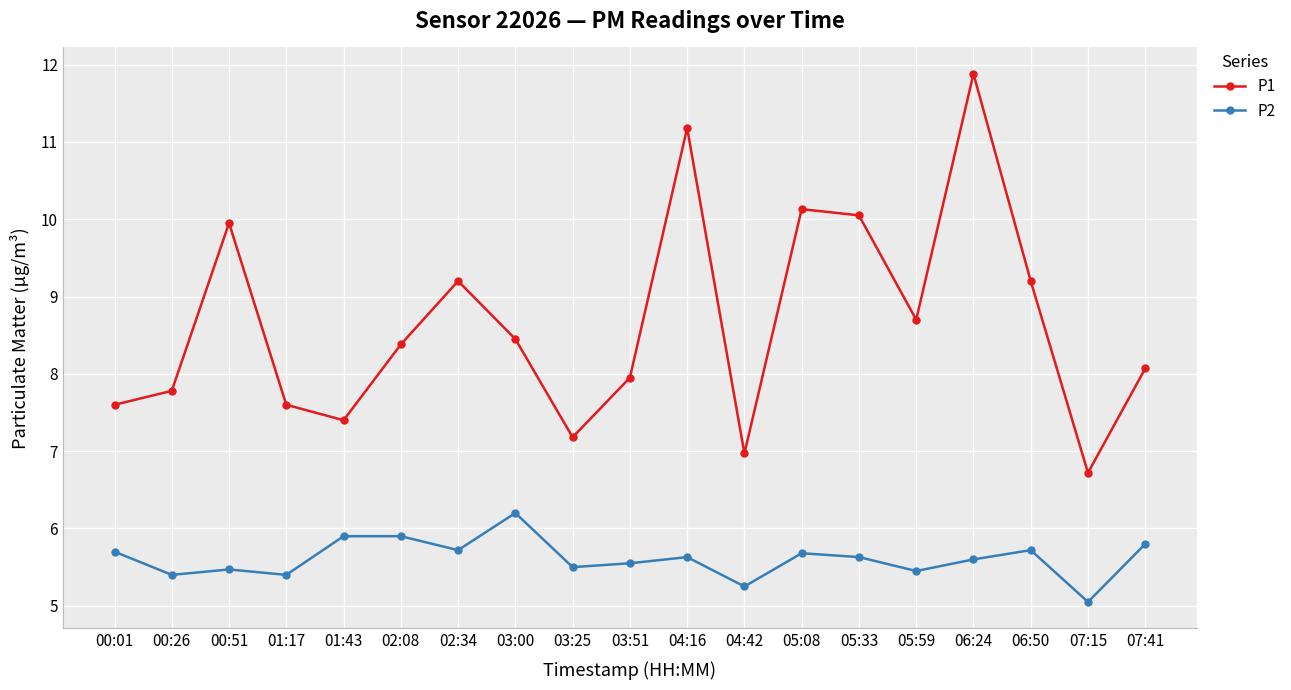

At 02:34, list the series in order from smallest to largest.

P2, P1